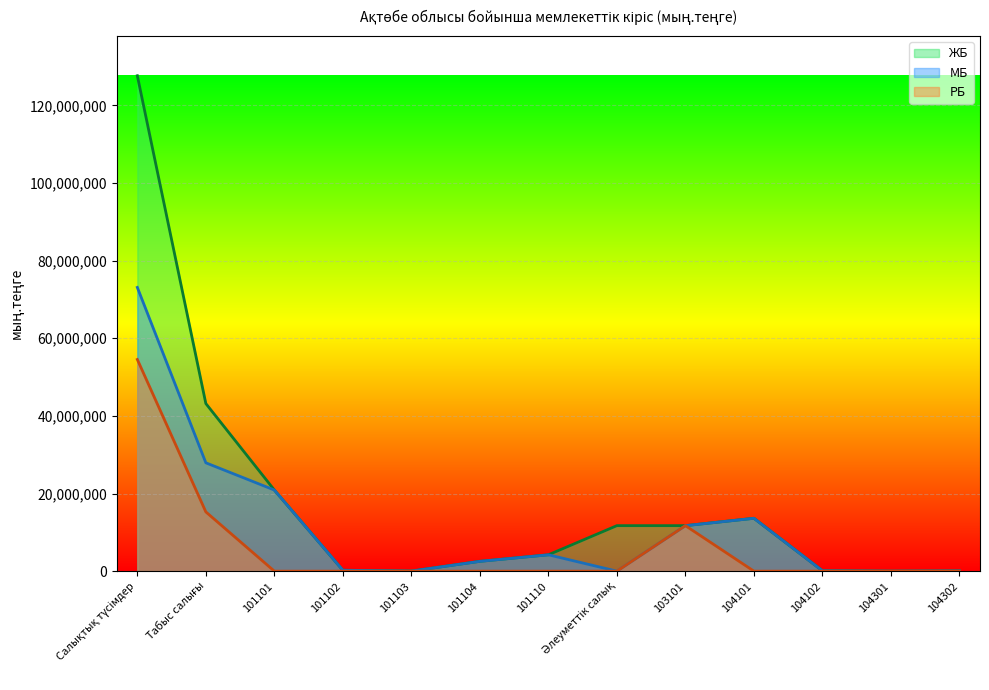

What is the sum of the ЖБ values at Салықтық түсімдер and 101110?

131854447